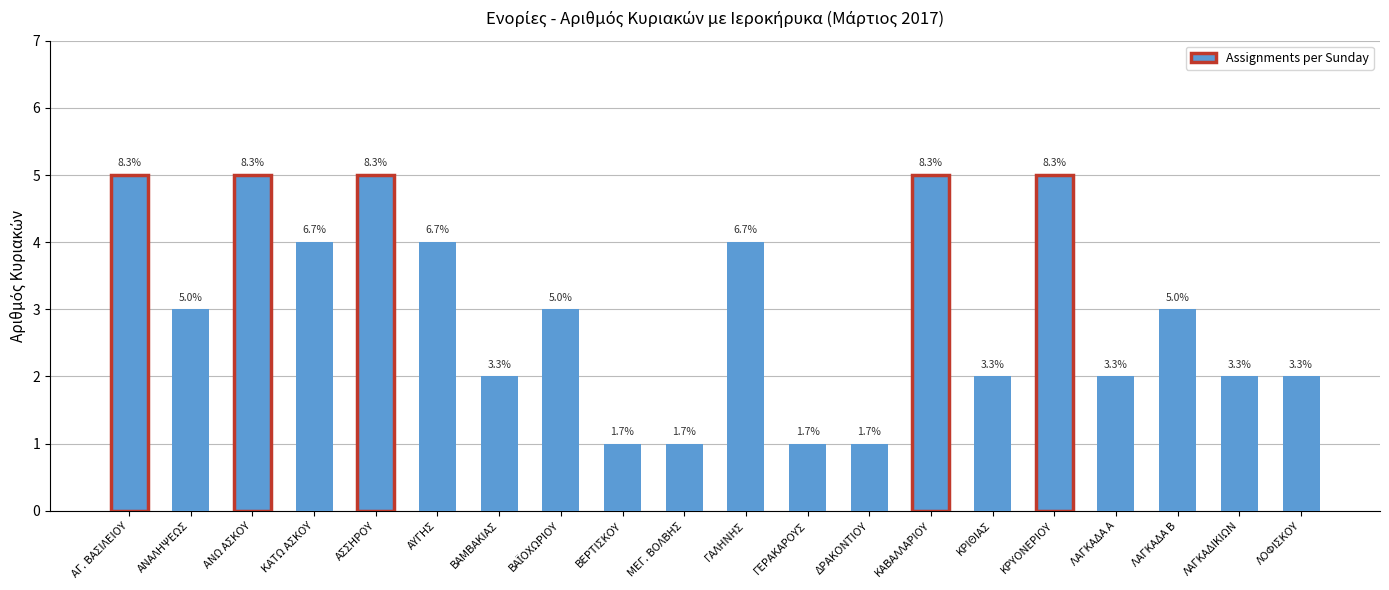

Does the chart contain any negative values?

No